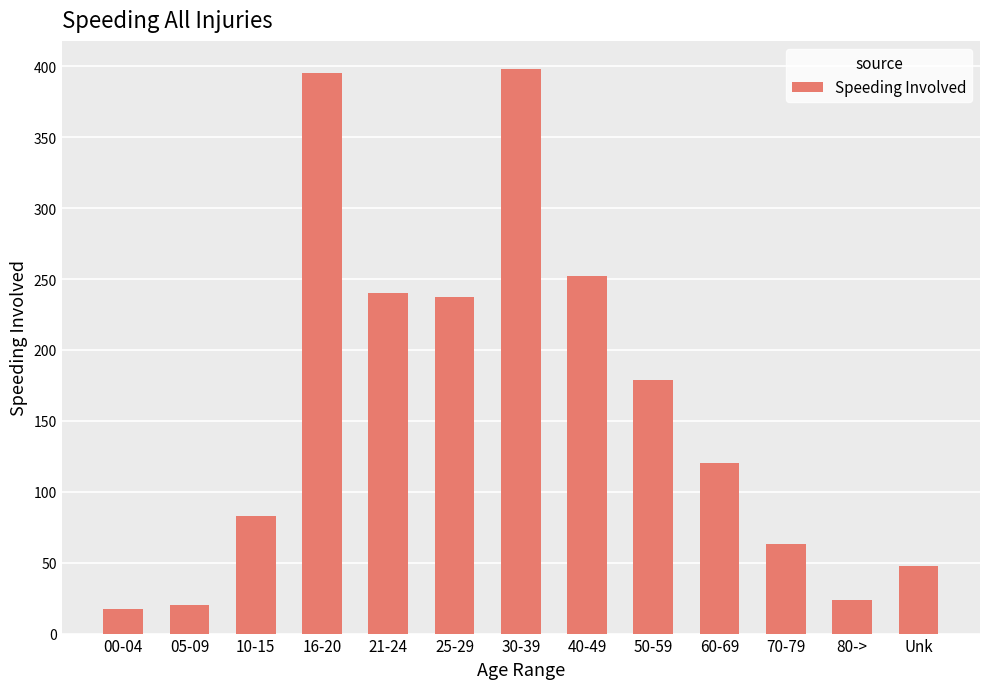

True or false: the data shows 125 at 10-15.

False